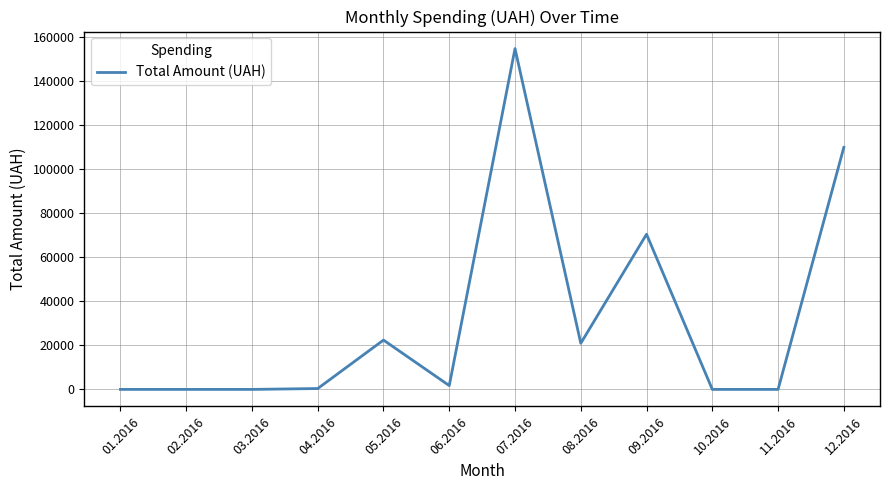

Which has a higher value, 03.2016 or 09.2016?

09.2016